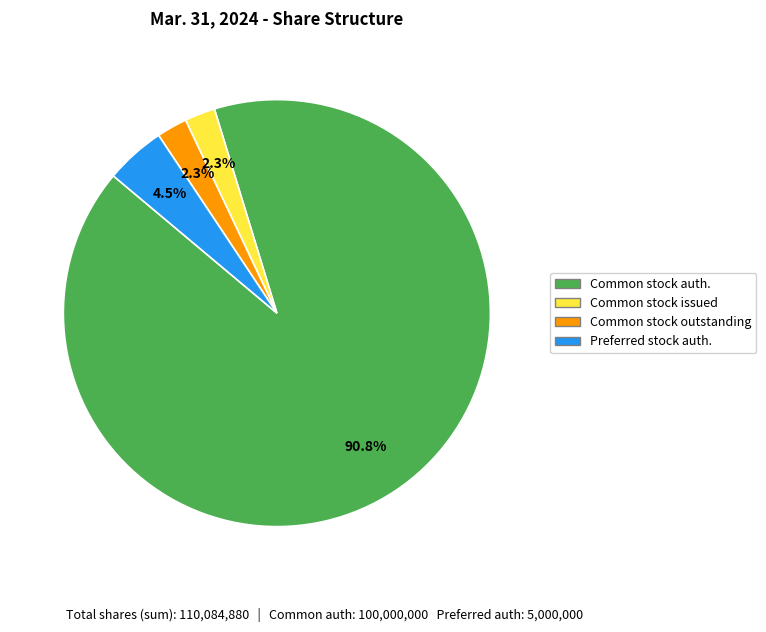

Which slice represents more than half of the pie?

Common stock auth.